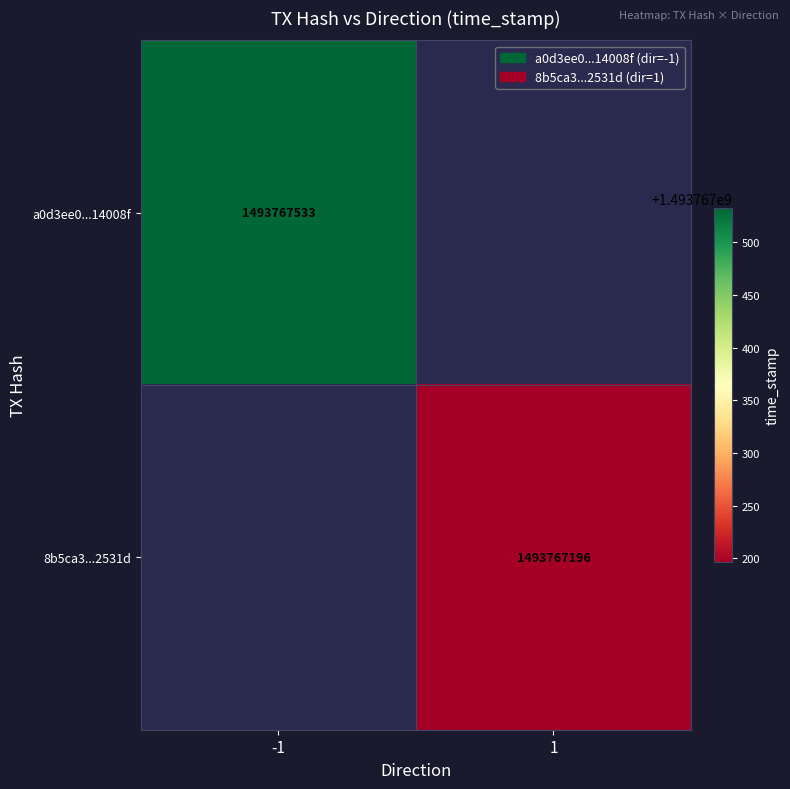

Reading right to left, extract all data points from this chart.

a0d3ee0df481159cd94c8083d9bfbfafa14008f: 1493767533	-1
8b5ca34a4e8a81ddbaf314dedb4ebf694d2531d: 1493767196	1